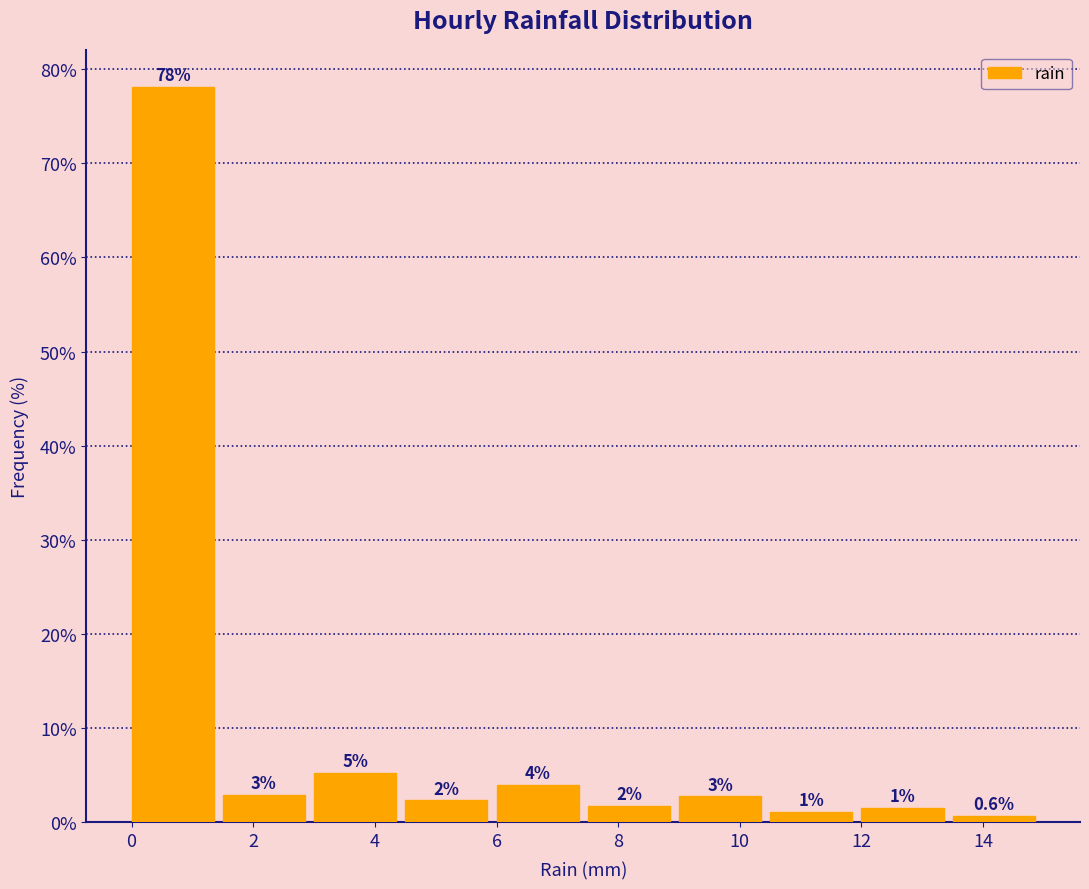

Which range on the x-axis has the tallest bar?

0.0 to 1.5